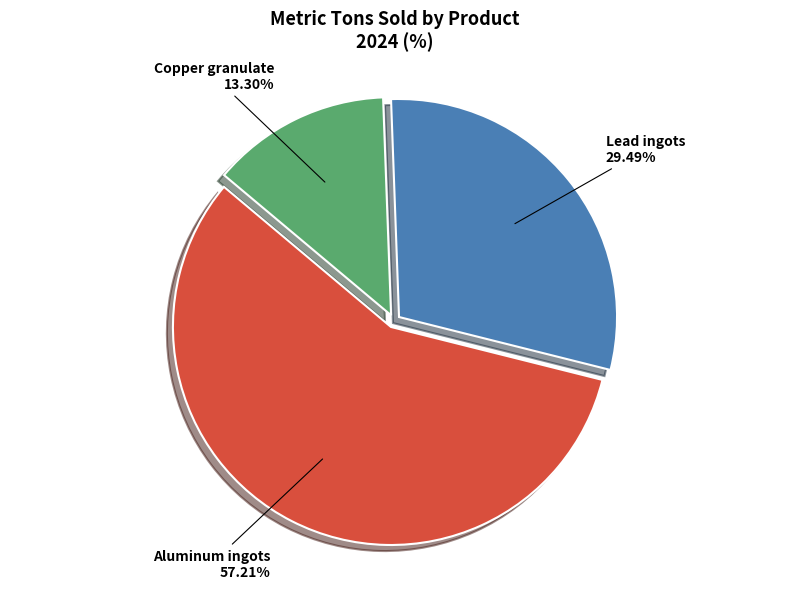

Is there any slice that represents more than half of the pie?

Yes